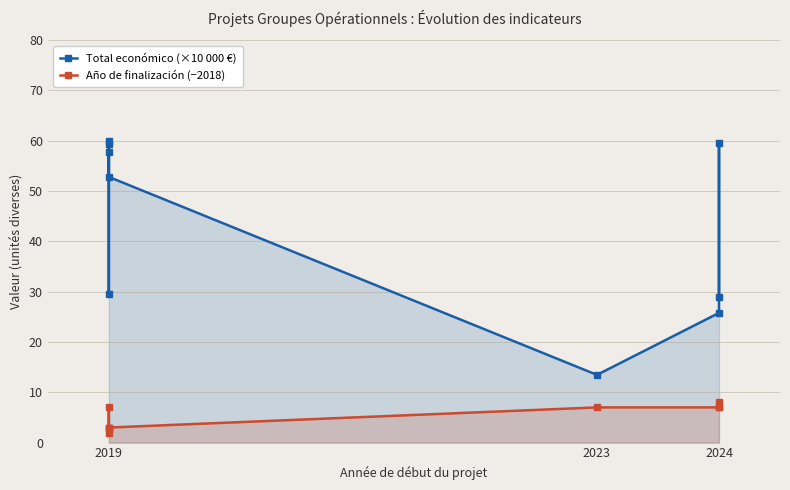

Count the number of categories in the chart.

9